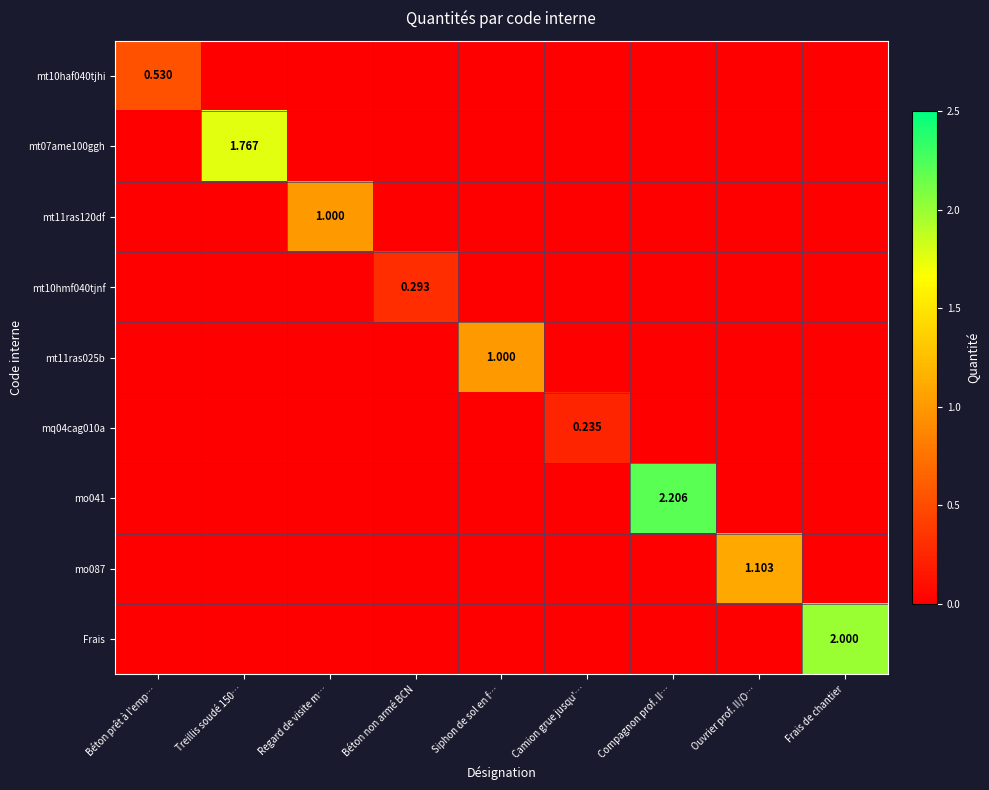

True or false: mo087 has a value of 0.0 at Regard de visite m….

True